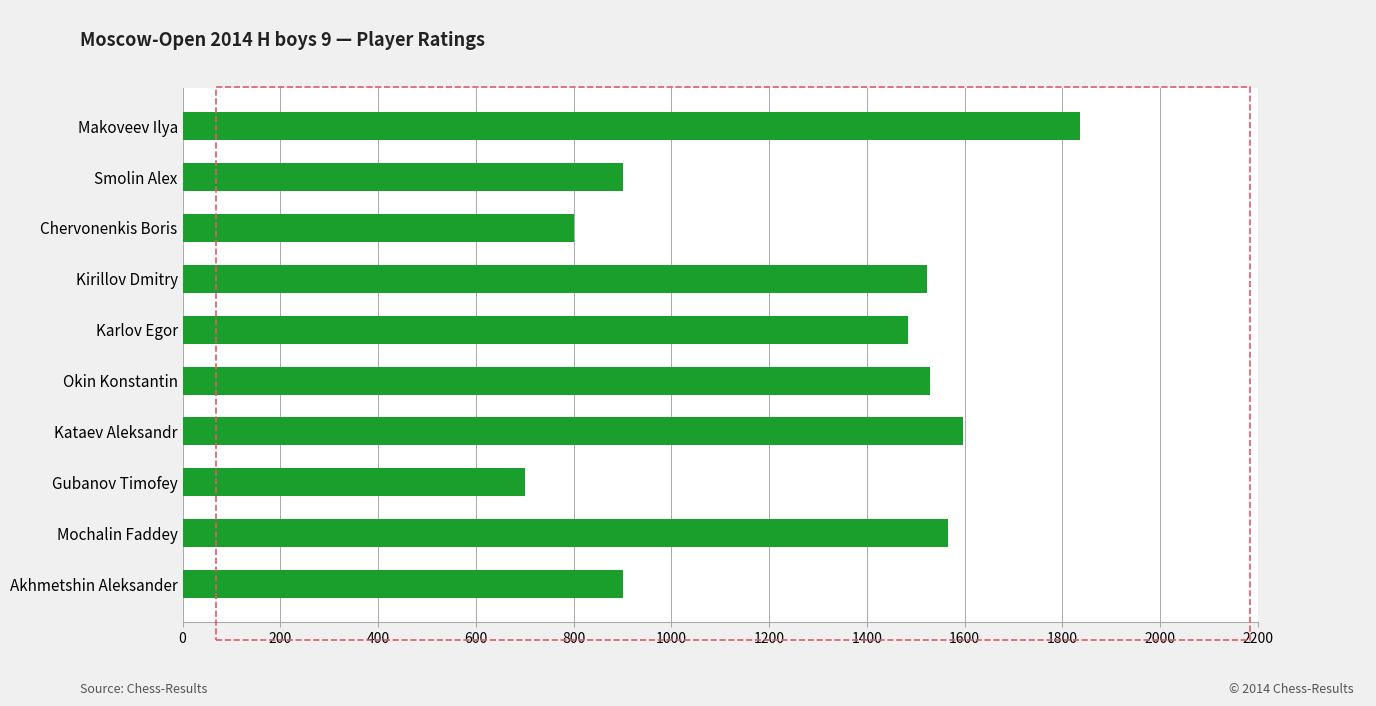

The value at Kirillov Dmitry is 2229. True or false?

False